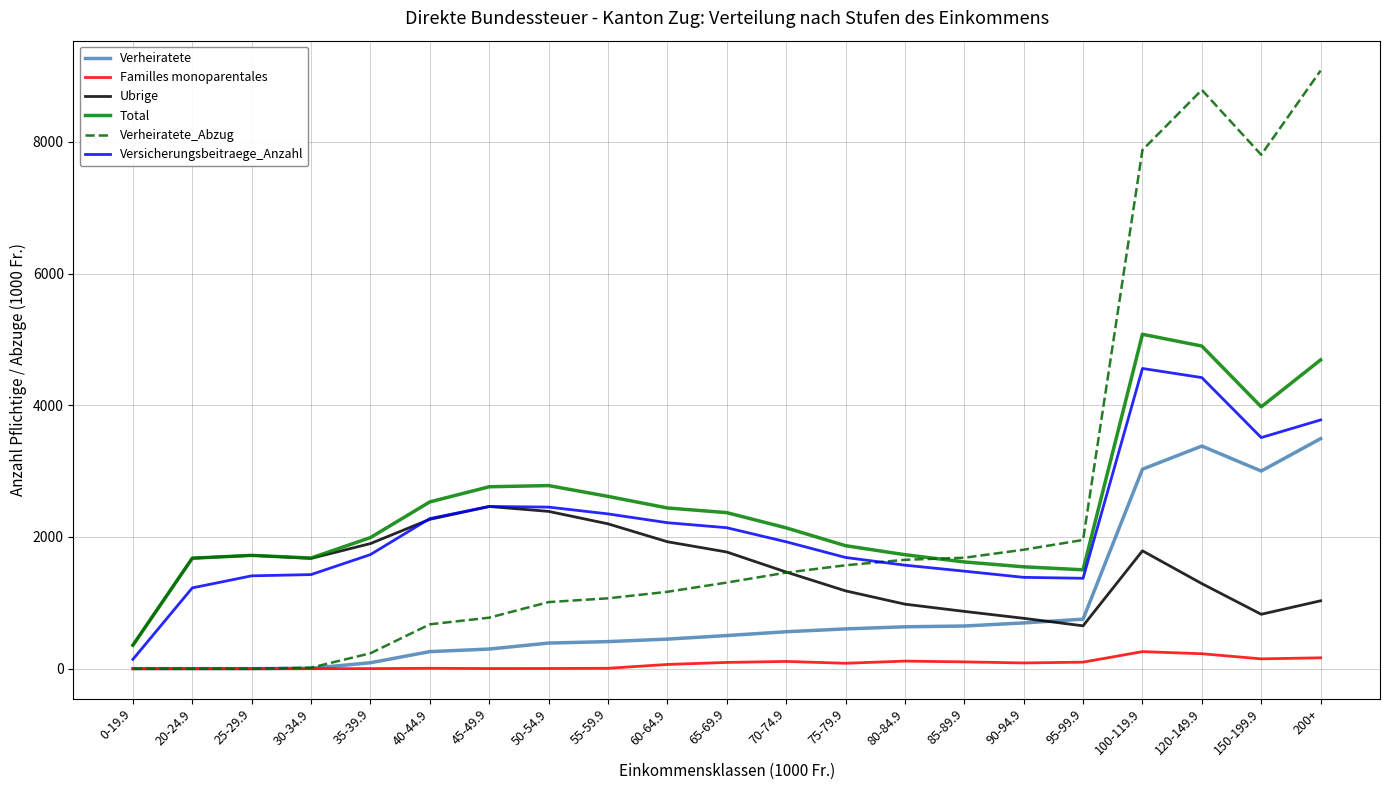

Which series has the largest range (max minus min)?

Verheiratete_Abzug